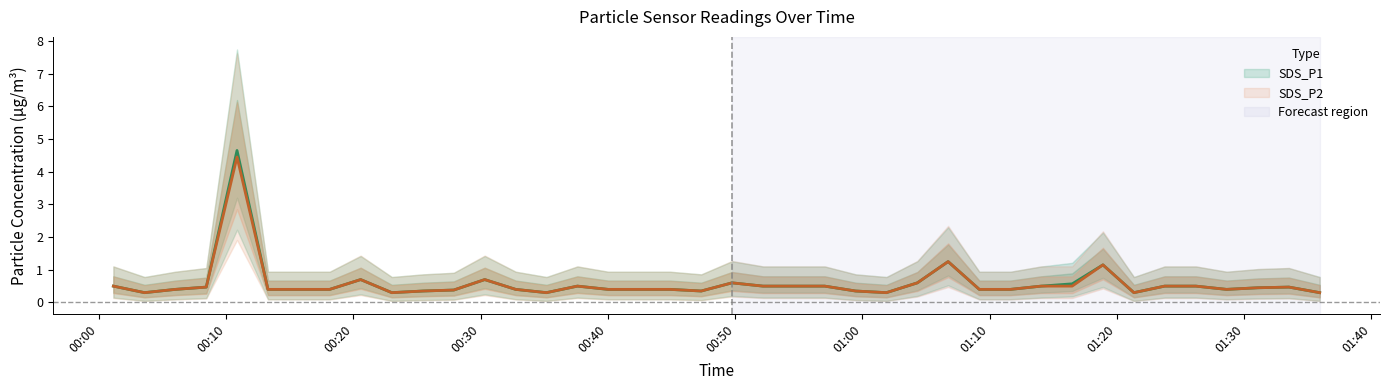

Count the number of data series in this chart.

2